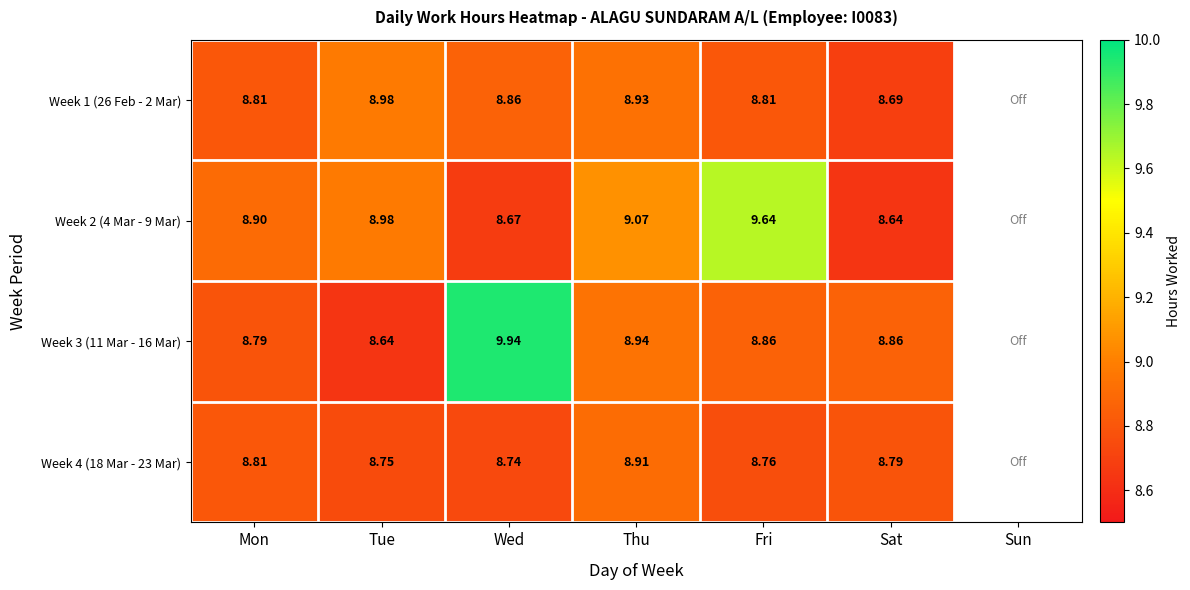

What is the total value across all series at Mon?

35.3